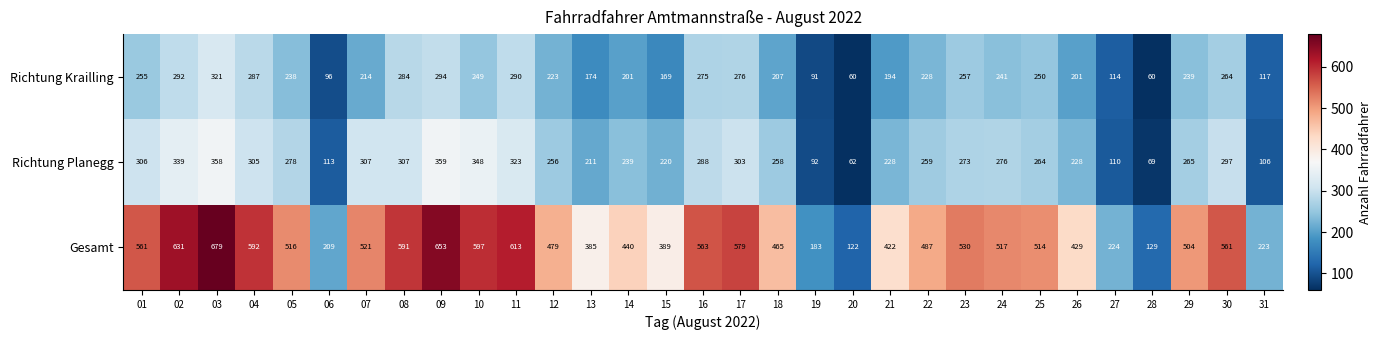

Which series has the largest range (max minus min)?

Gesamt